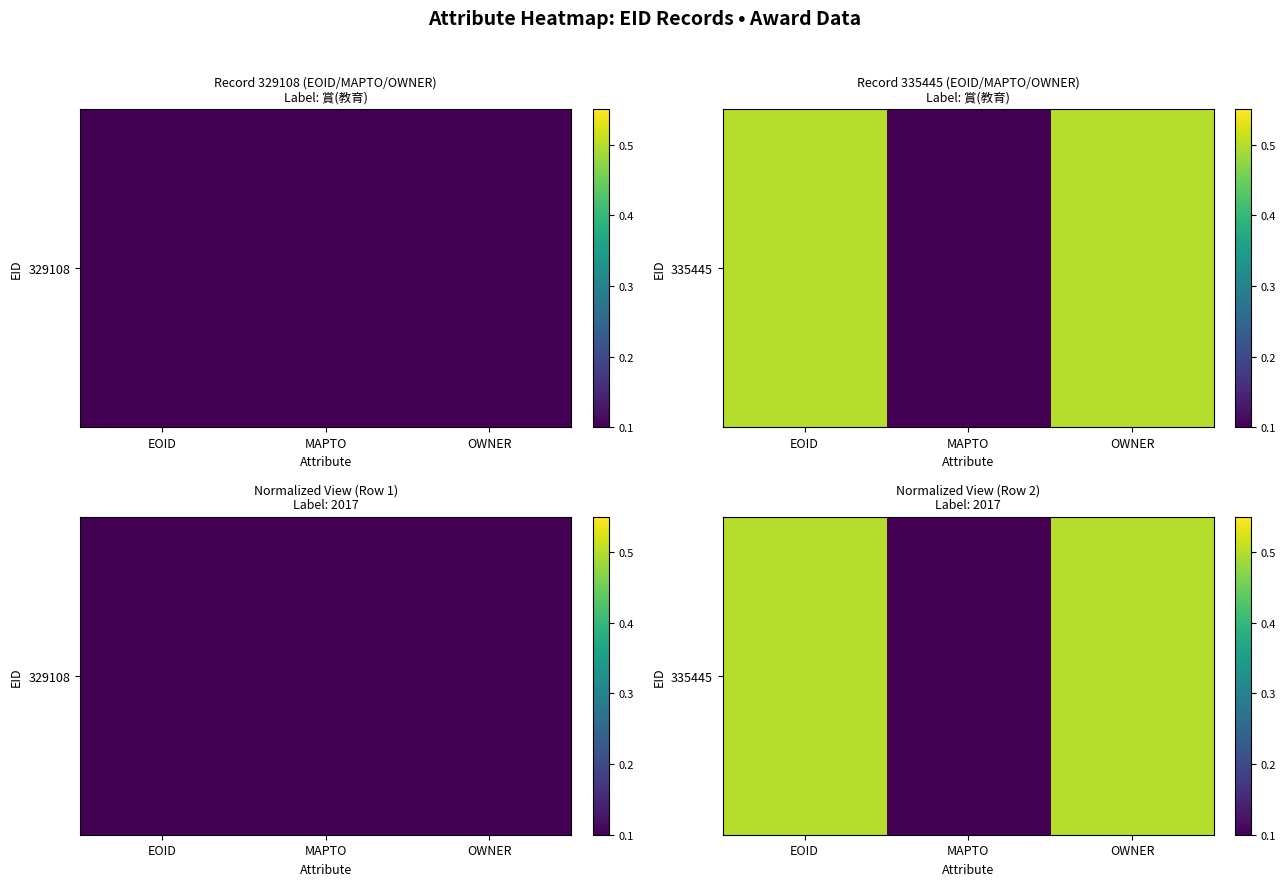

How many data points does each series have?

3